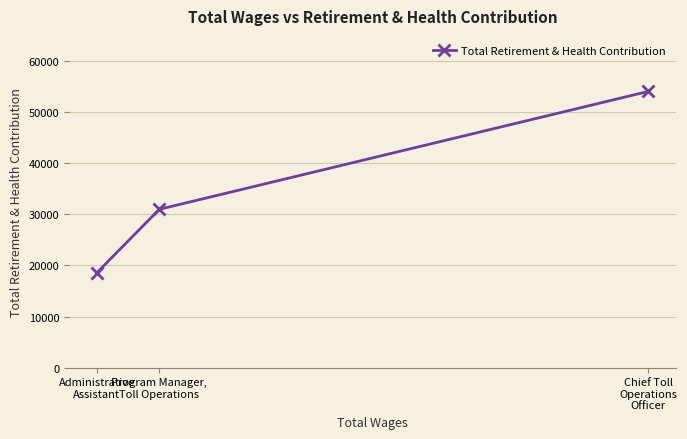

What is the label of the 1st point from the left?

Administrative
Assistant